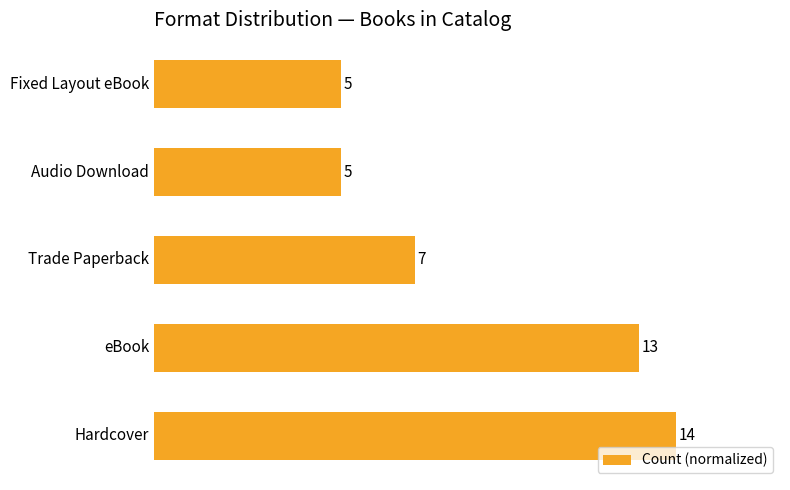

Are the bars grouped side by side (vs. stacked)?

No